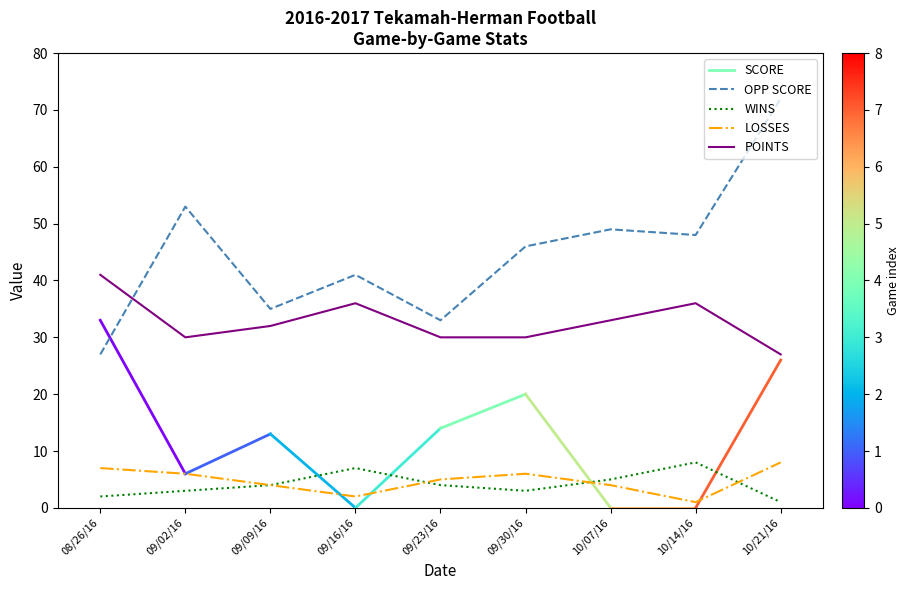

True or false: OPP SCORE has a value of 22 at 09/02/16.

False